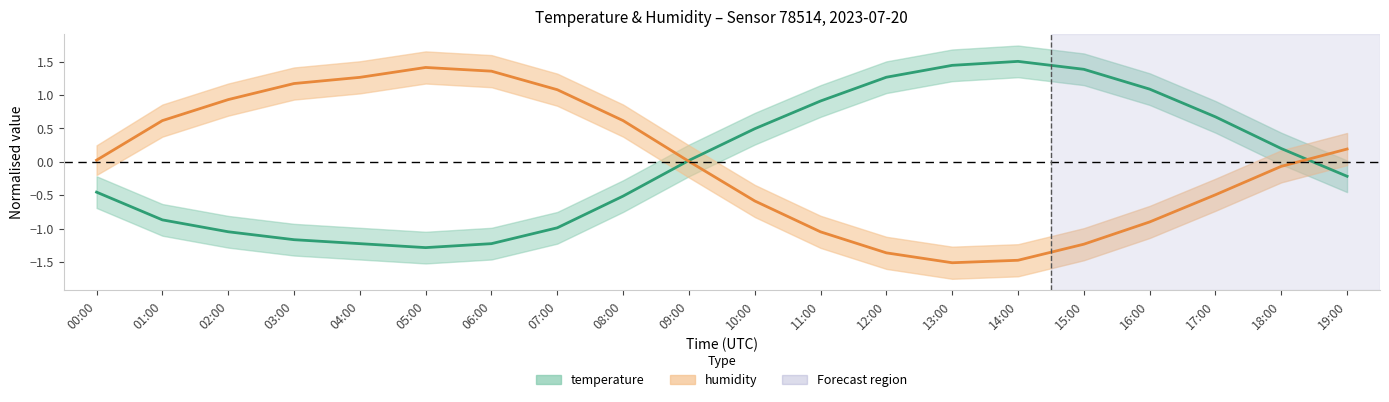

Rank the series by their average value, from lowest to highest.

temperature, humidity